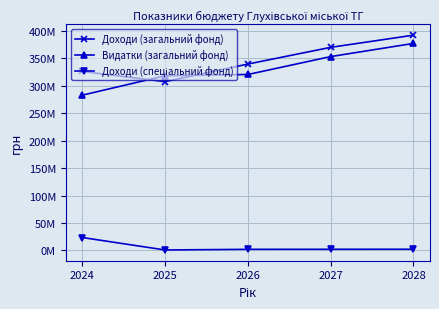

What are all the series names shown in the legend?

Доходи (загальний фонд), Видатки (загальний фонд), Доходи (спеціальний фонд)